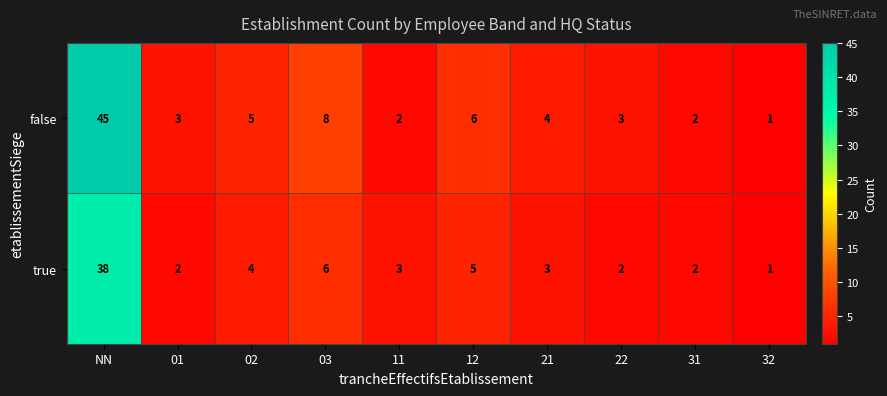

What is the difference between the second highest and minimum values in the true series?

5